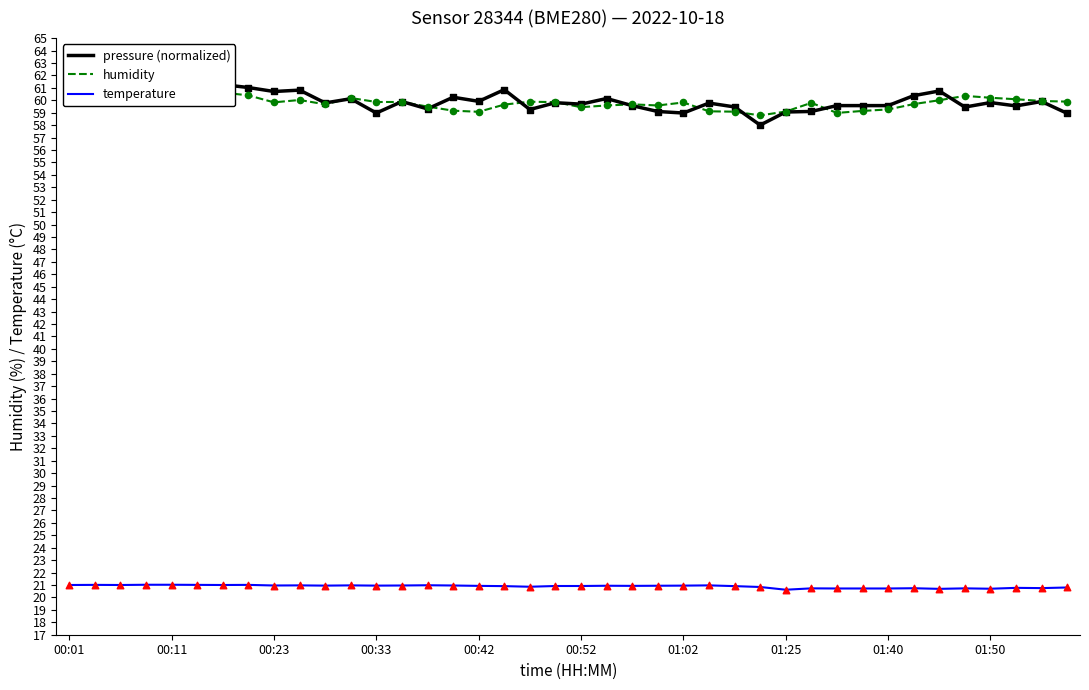

True or false: temperature has a value of 21.0 at 00:01.

True